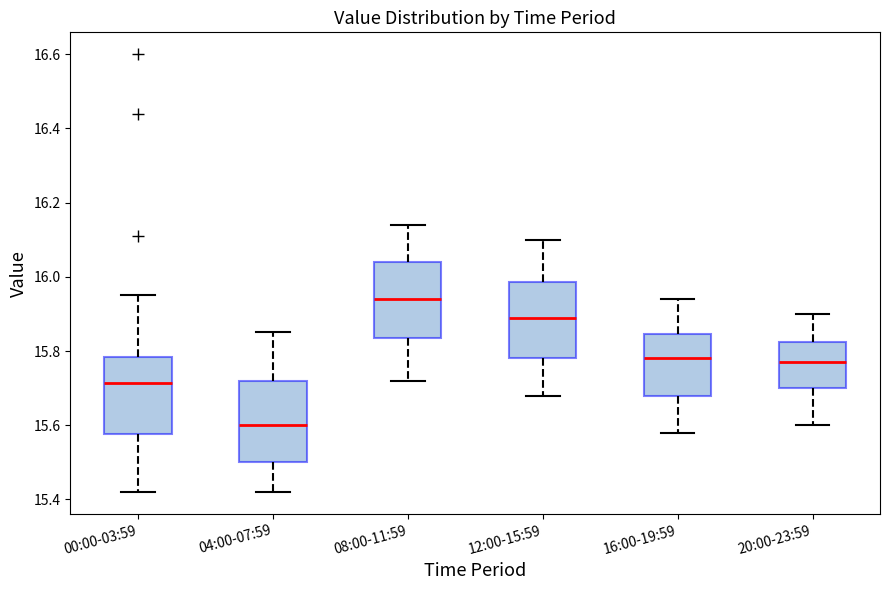

Which box has the highest median line?

08:00-11:59